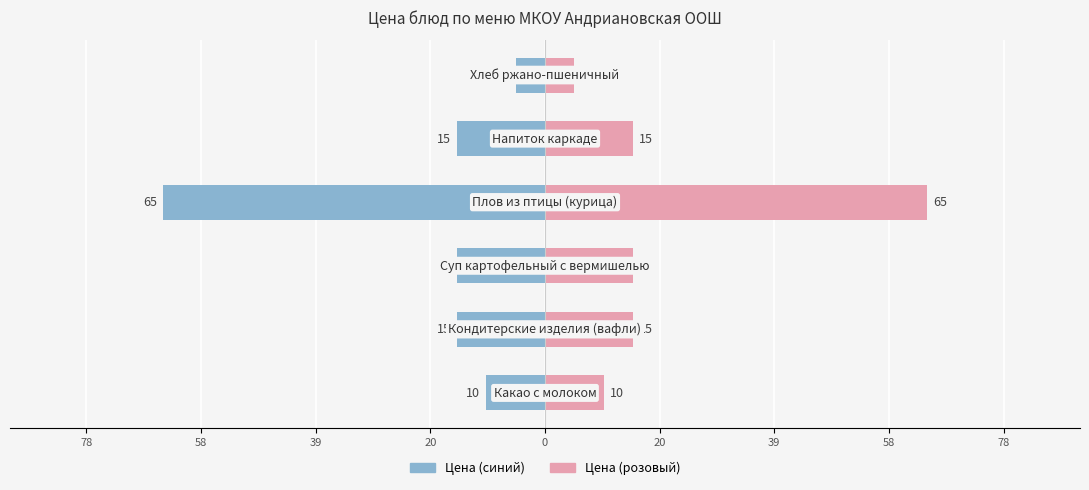

Reading left to right, what are all the values shown in this chart?

Цена (синий): -10	-15	-15	-65	-15	-5
Цена (розовый): 10	15	15	65	15	5